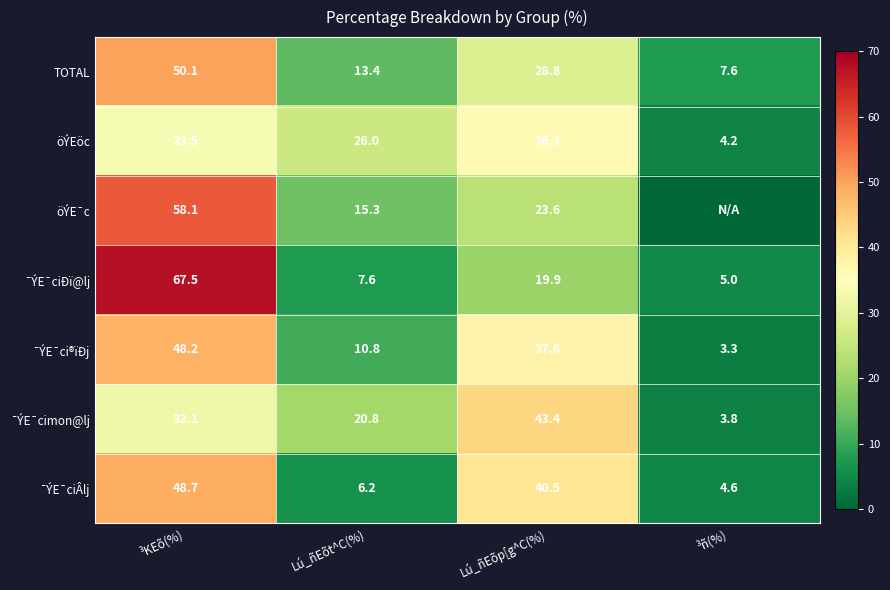

True or false: öÝEöc has a value of 36.3 at Lú_ñEõp[g^C(%).

True